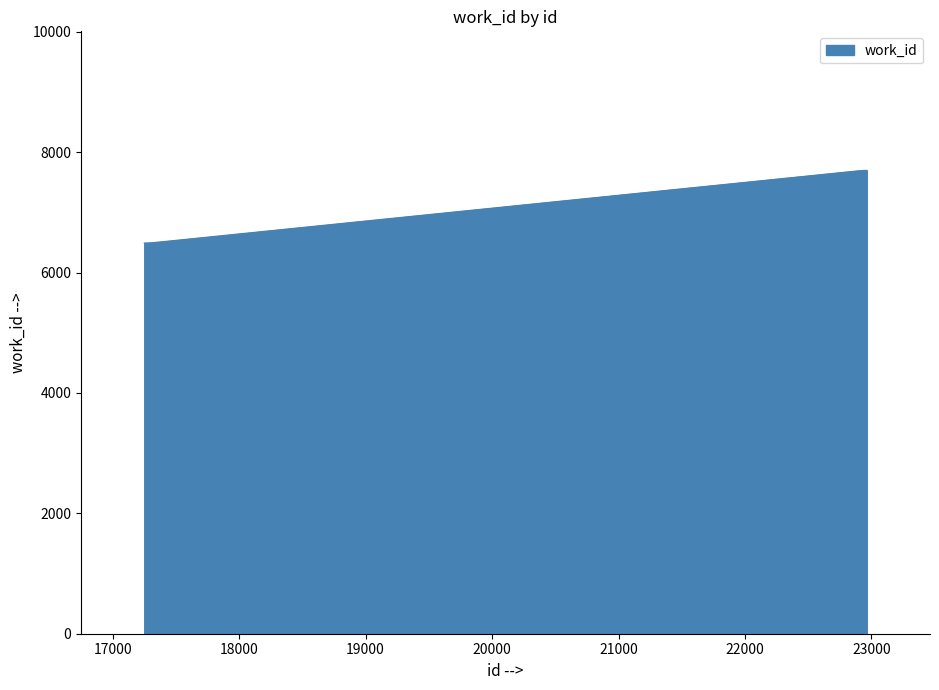

What is the difference between the maximum and minimum values?

1207.9